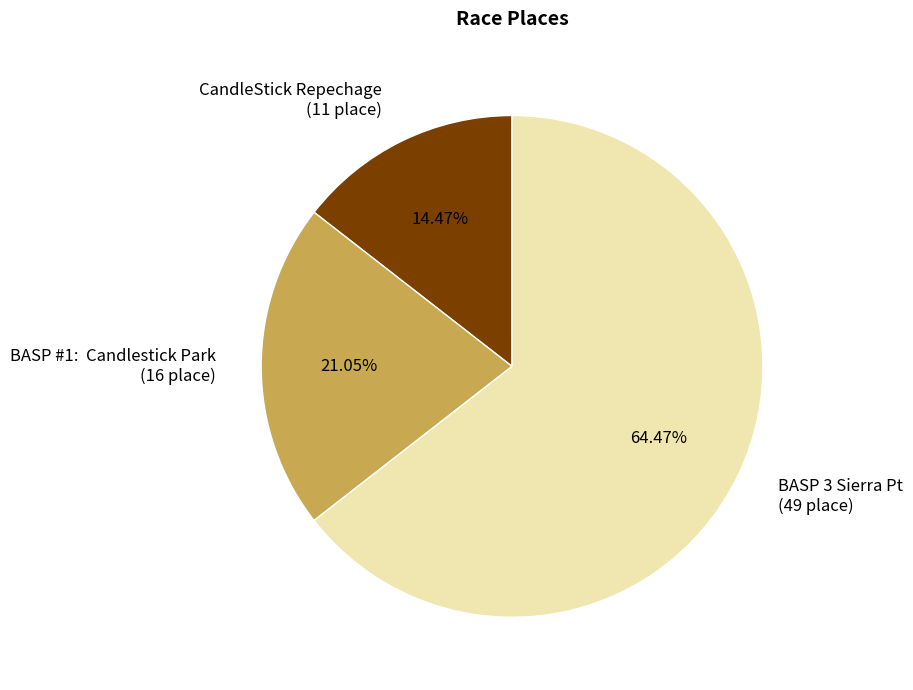

Which slice represents more than half of the pie?

BASP 3 Sierra Pt